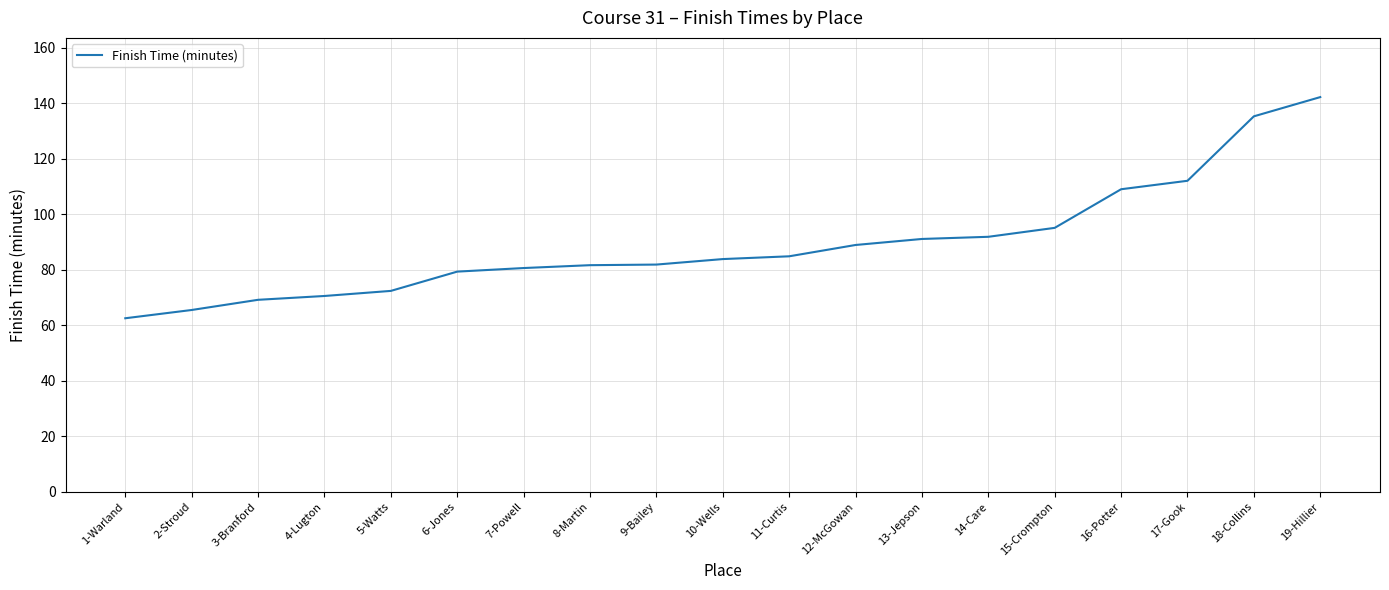

Count the number of categories in the chart.

19